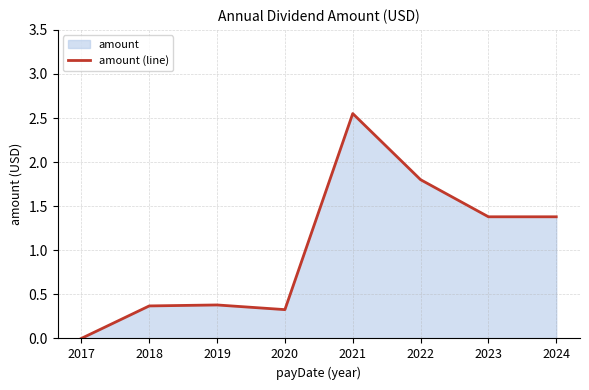

True or false: there are more than 0 points higher than both neighbors.

True